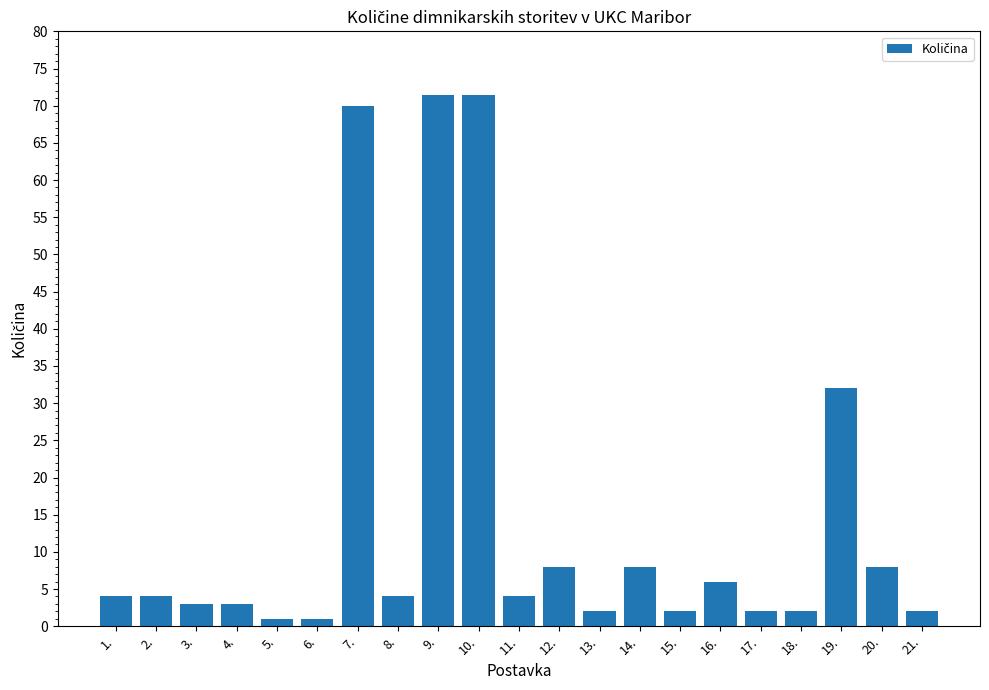

Approximately how many times larger is the value at 17. compared to 18.?

1.0